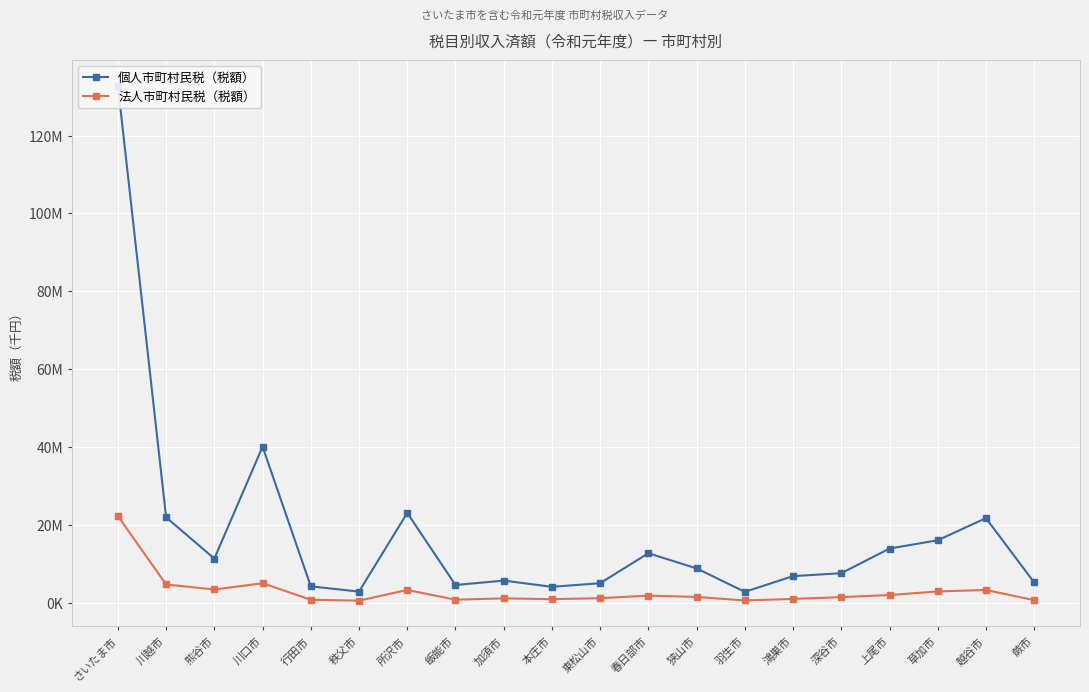

What is the difference between the highest and lowest values at 上尾市?

11942051